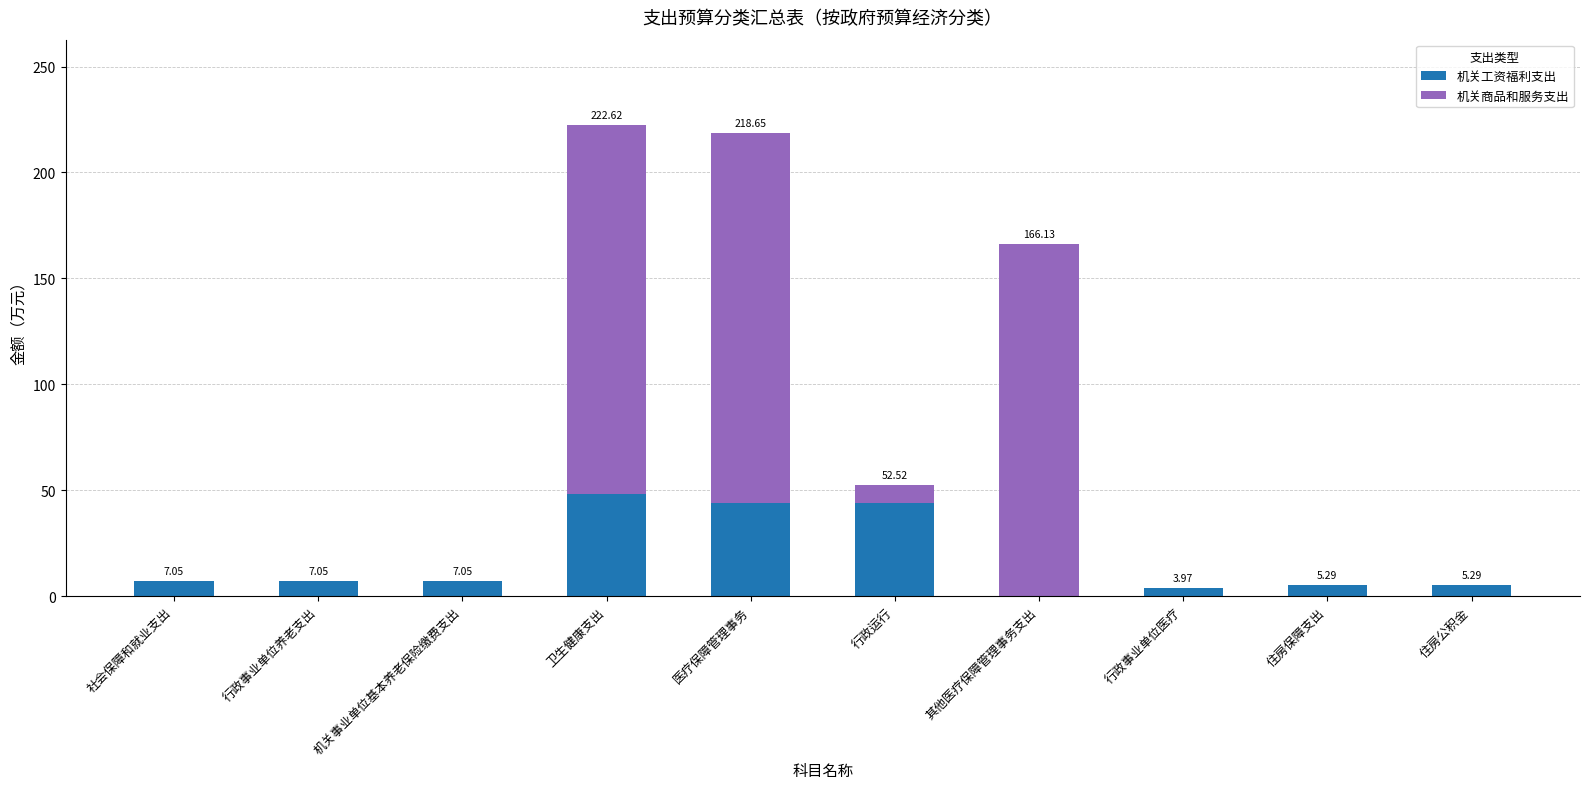

At which category is the sum across all series the highest?

卫生健康支出